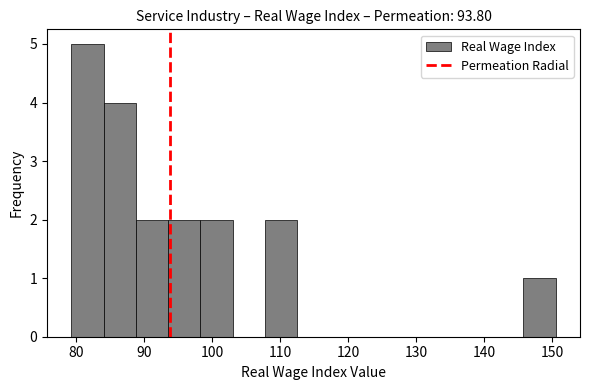

Which range on the x-axis has the tallest bar?

79 to 84